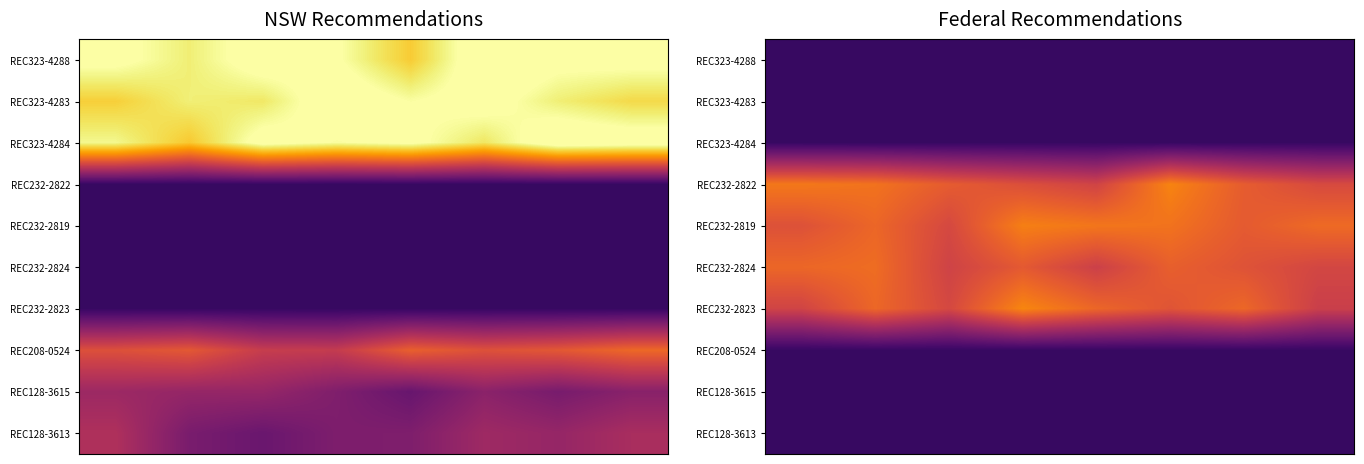

How many data points does each series have?

8